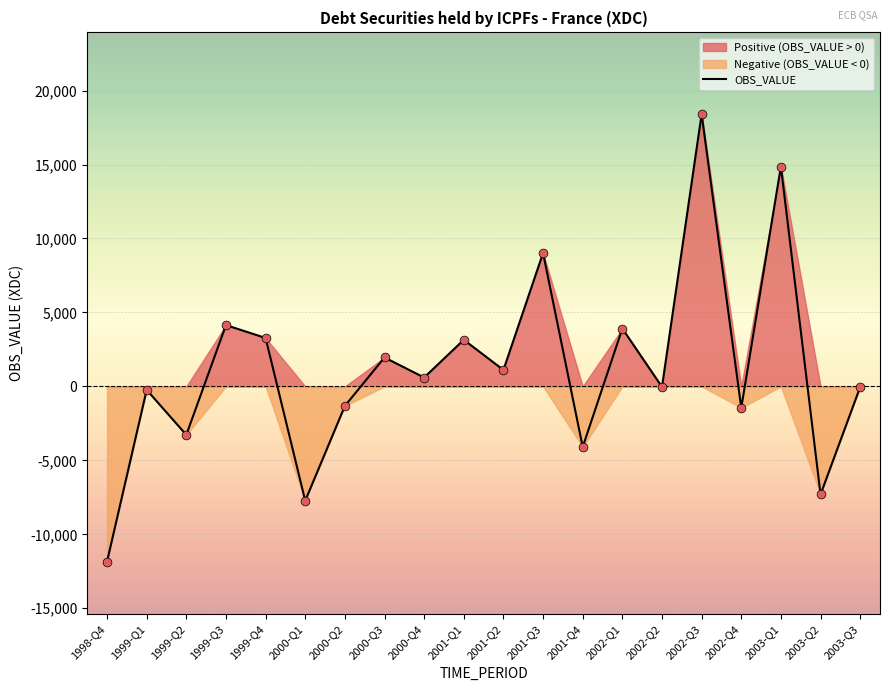

What is the change in value from 1999-Q1 to 2003-Q1?

+15099